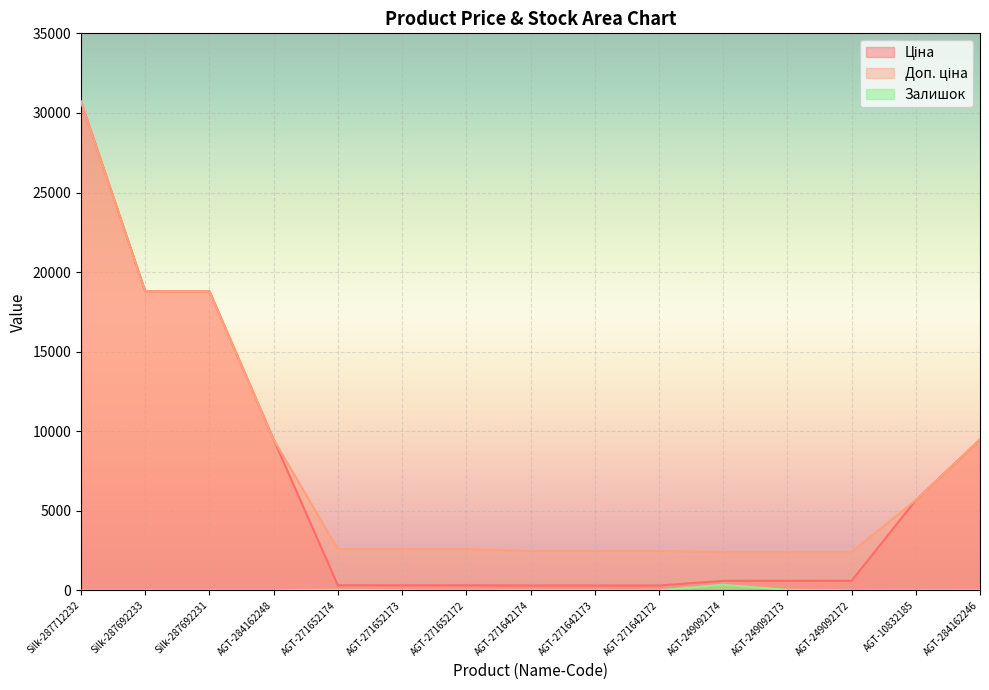

Is it true that Доп. ціна equals 2414.8 at AGT-249092173?

True